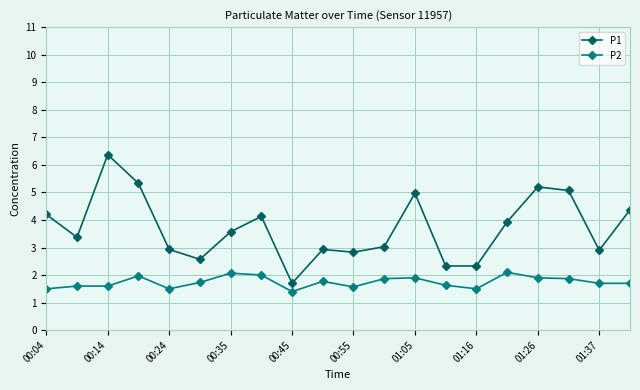

True or false: P2 and P1 intersect in this chart.

False